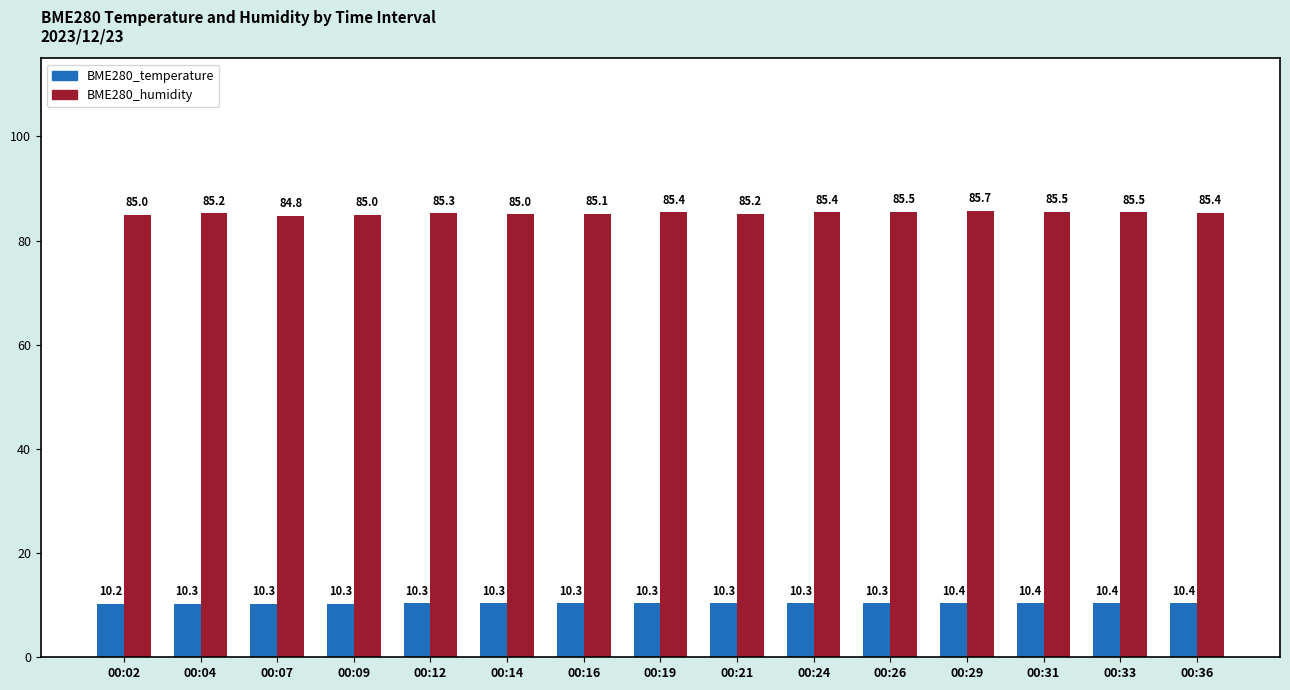

What is the greatest value displayed?

85.7